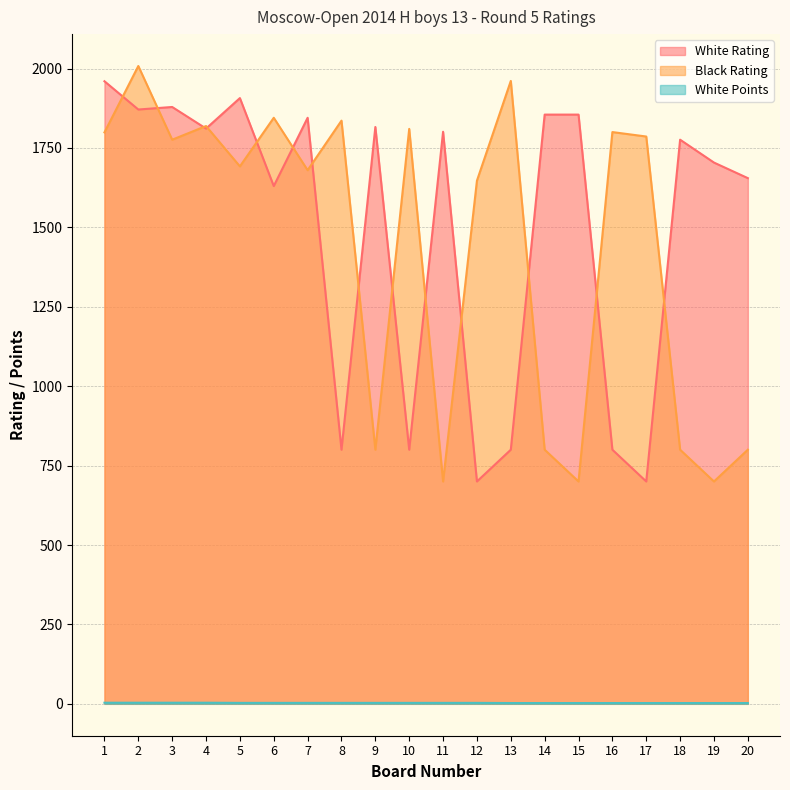

The White Rating series shows 3024.4 at 2. True or false?

False